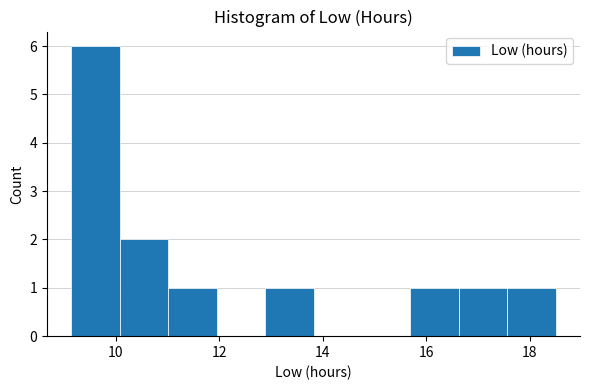

Reading left to right, transcribe this chart: for each bar, give the range it covers on the x-axis and its height. Neither the bar edges nor the heights are printed on the chart, so give them approximately, as read against the axes.

9.2 to 10.0: 6
10.0 to 11.0: 2
11.0 to 12.0: 1
12.0 to 12.8: 0
12.8 to 13.8: 1
13.8 to 14.8: 0
14.8 to 15.6: 0
15.6 to 16.6: 1
16.6 to 17.6: 1
17.6 to 18.6: 1